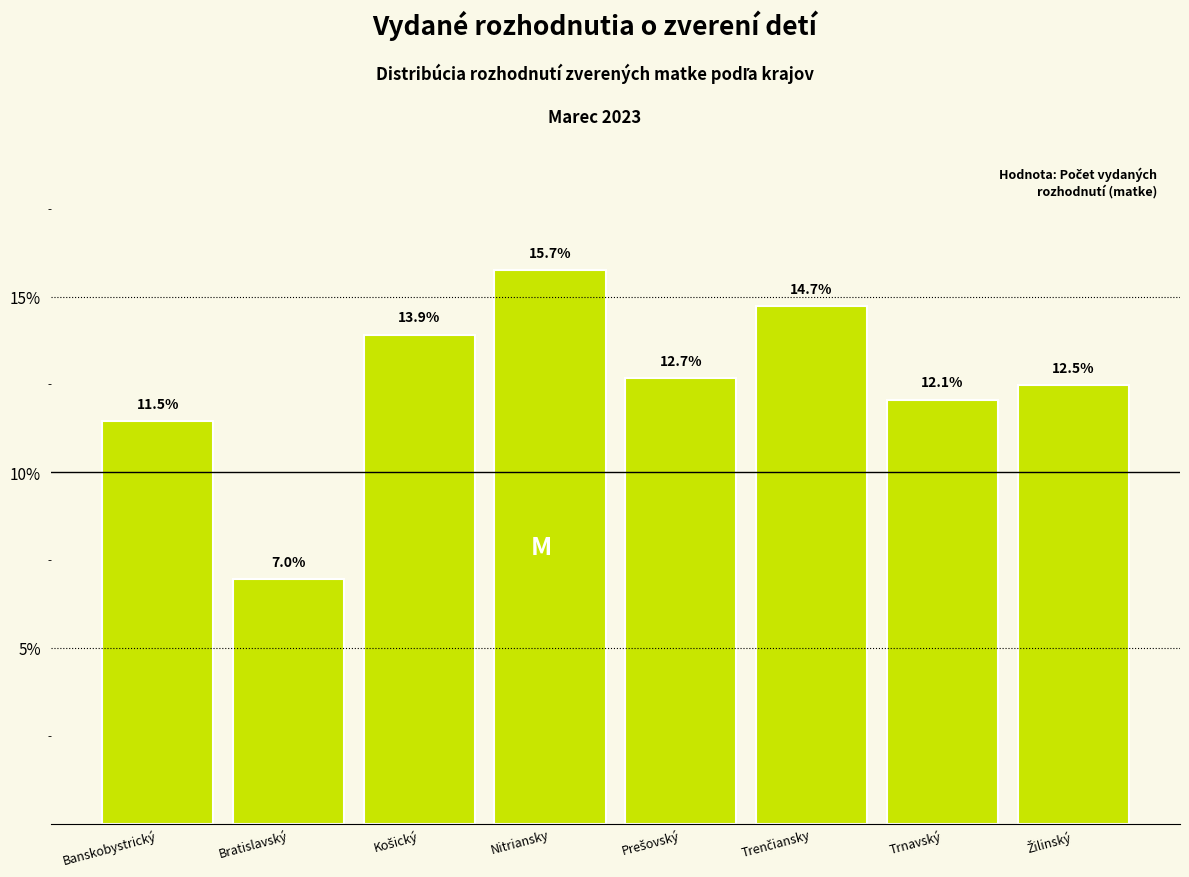

Reading left to right, extract all data points from this chart.

11.5	7.0	13.9	15.7	12.7	14.7	12.1	12.5